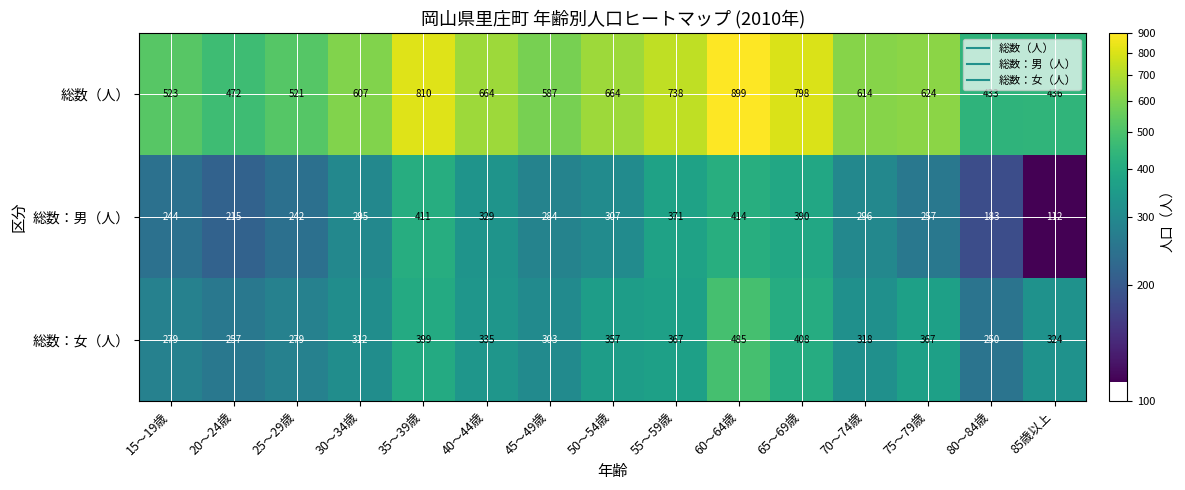

Between 35～39歳 and 40～44歳, which series saw the biggest shift?

総数（人）